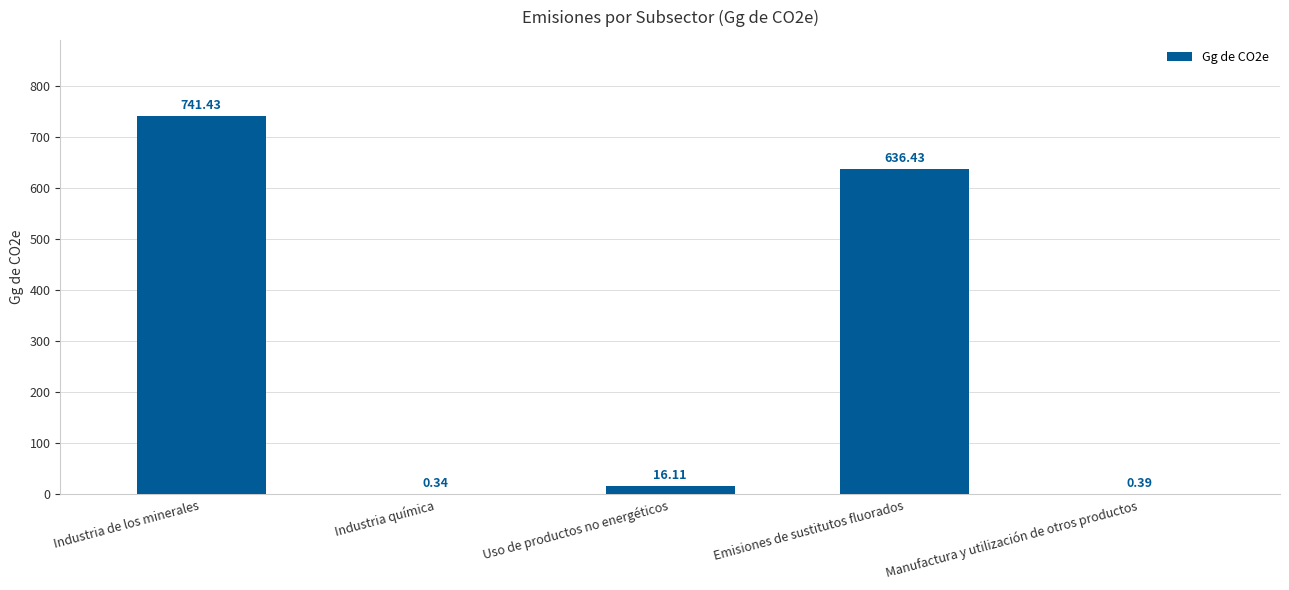

Are the bars grouped side by side (vs. stacked)?

No